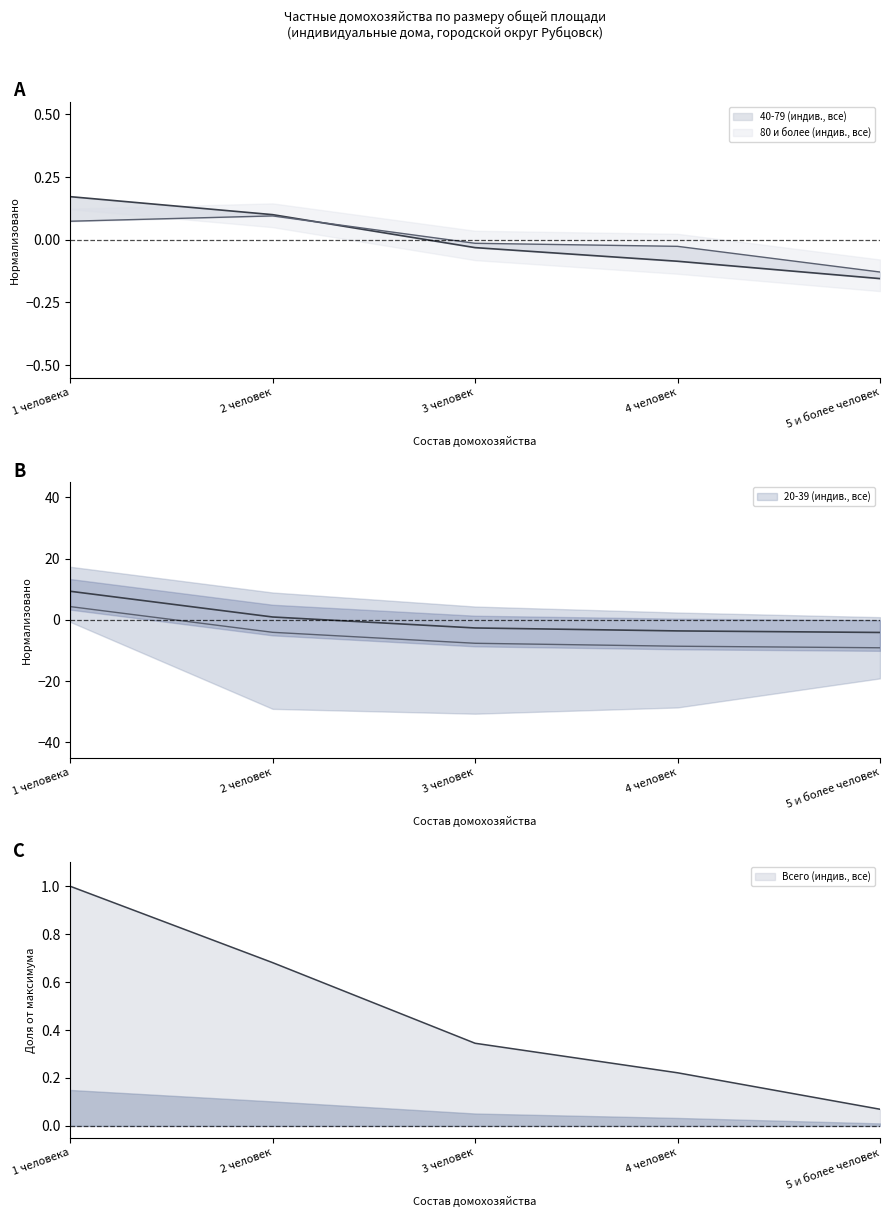

How many values in the 40-79 (индив., все) series exceed 0?

2